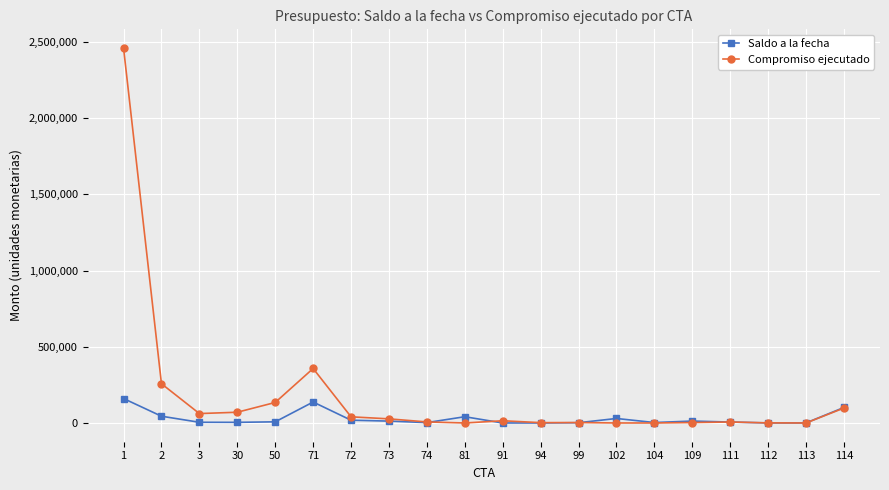

What are all the series names shown in the legend?

Saldo a la fecha, Compromiso ejecutado